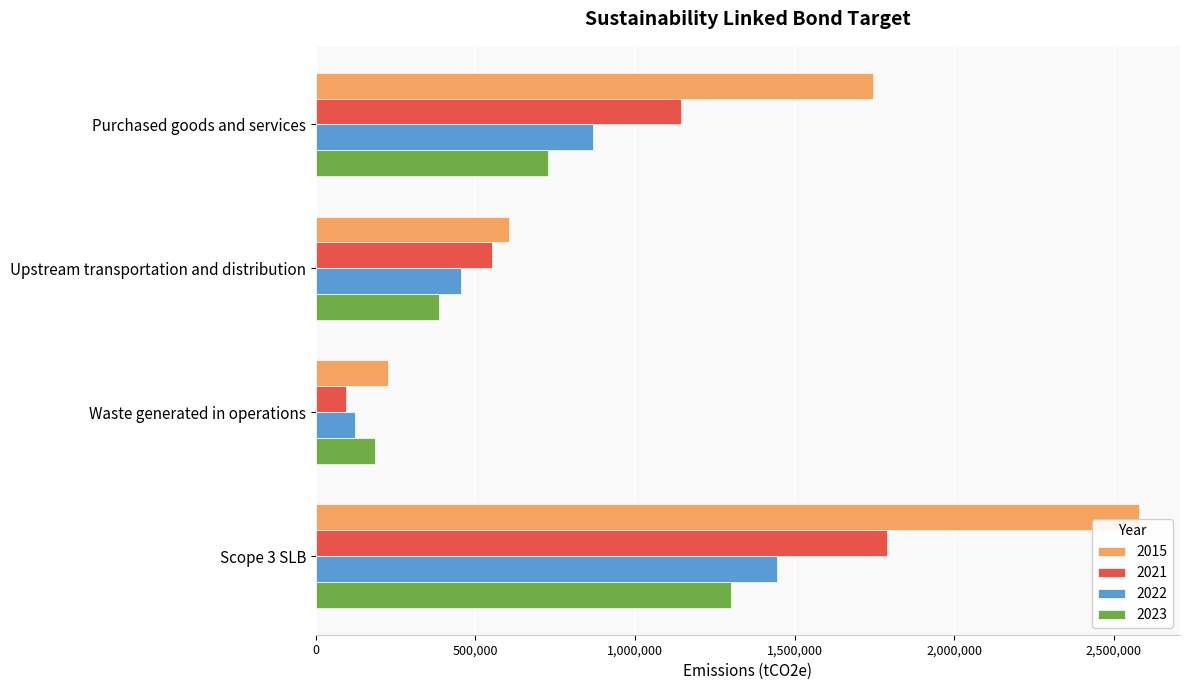

What is the difference between the 2021 values at Upstream transportation and distribution and Purchased goods and services?

591459